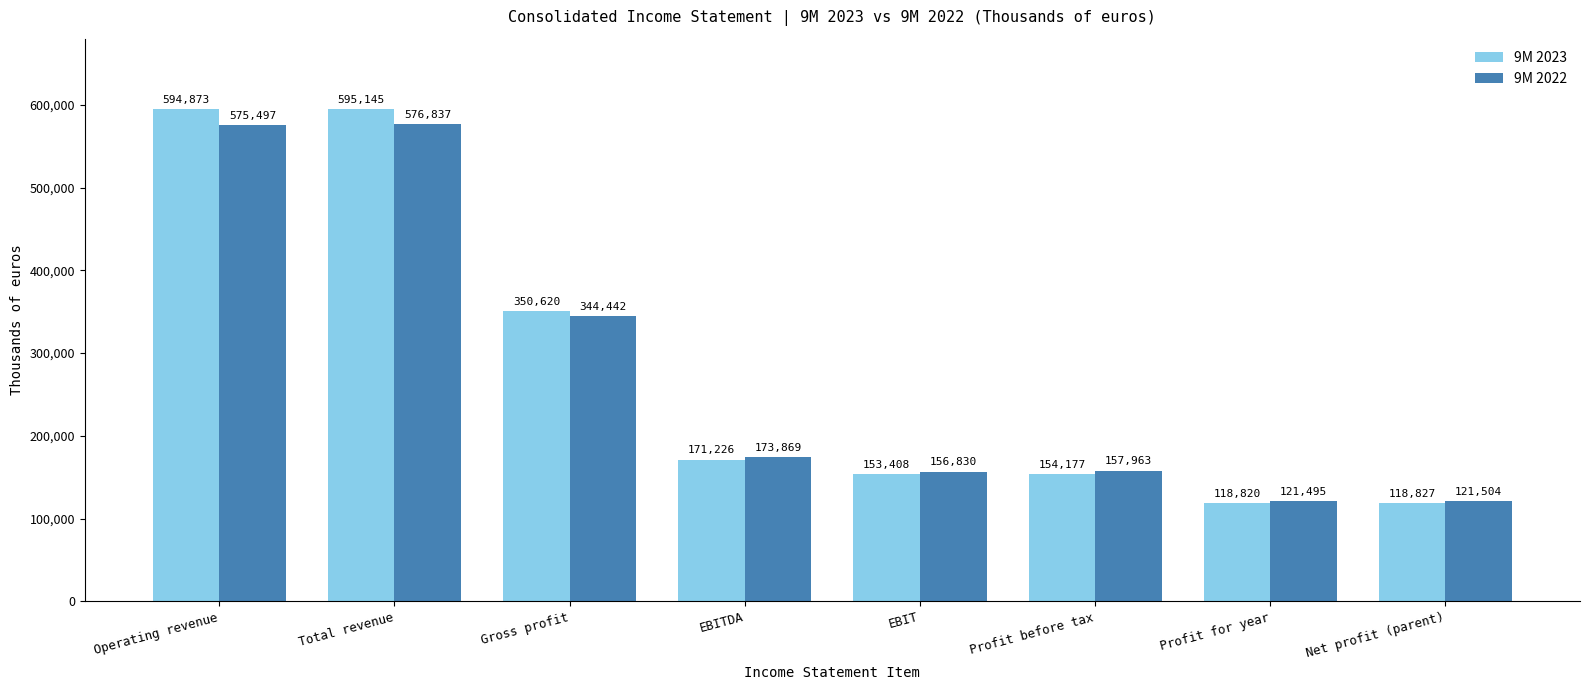

Which series has the largest range (max minus min)?

9M 2023